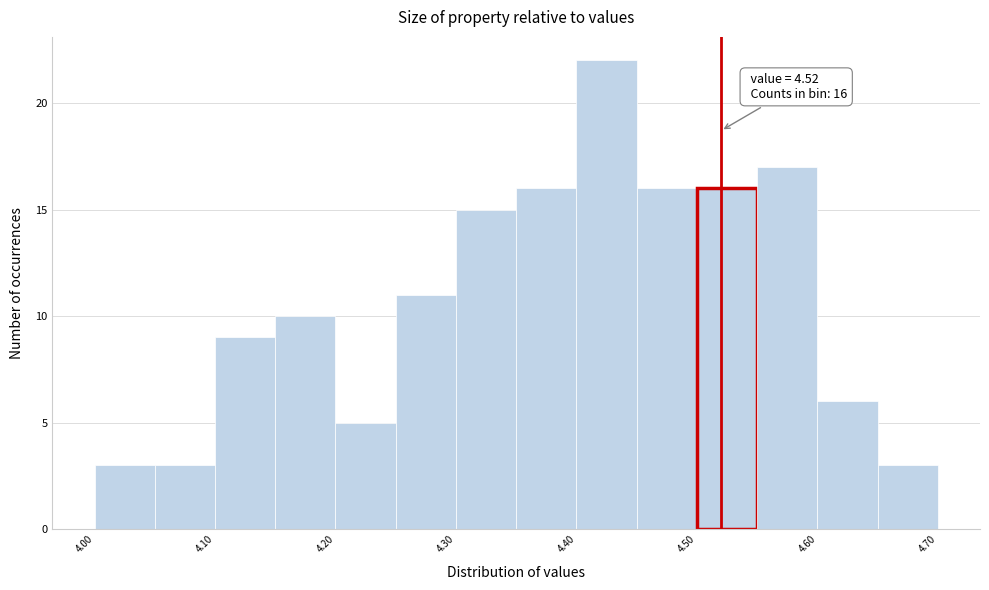

Which range on the x-axis has the tallest bar?

4.40 to 4.45